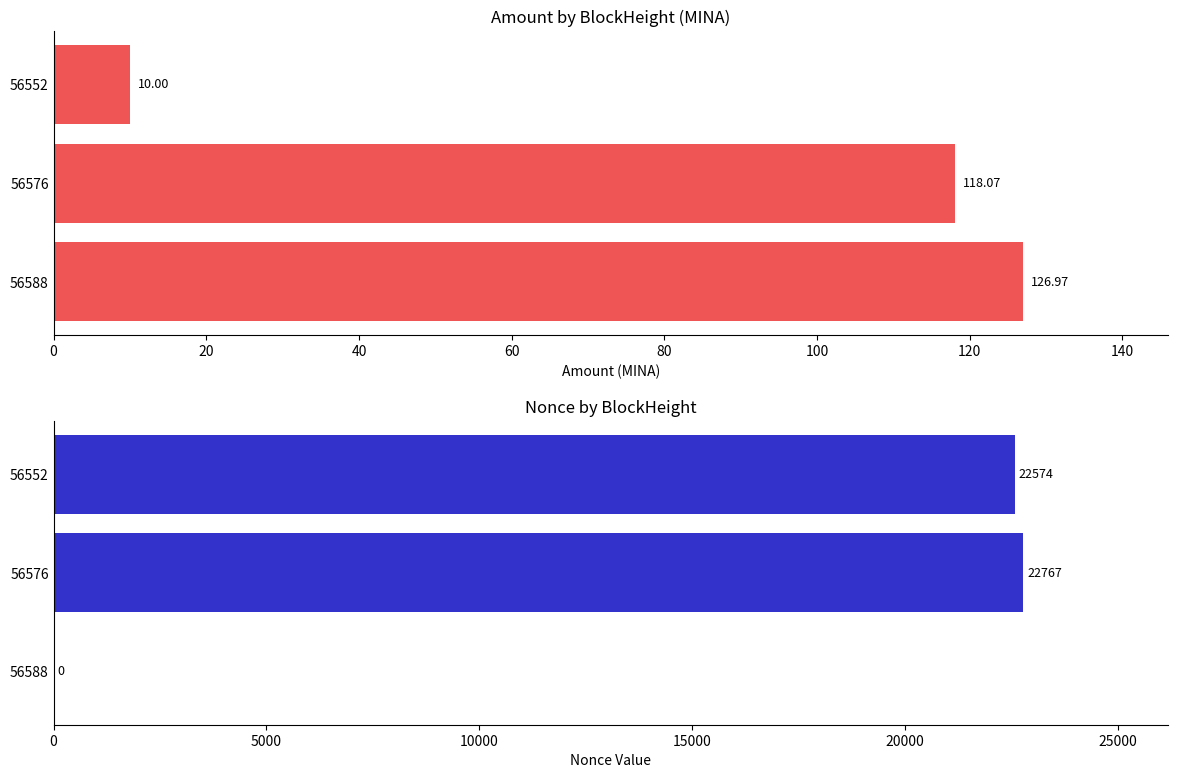

Is the value of Amount at 56588 greater than the value of Nonce at 56576?

No